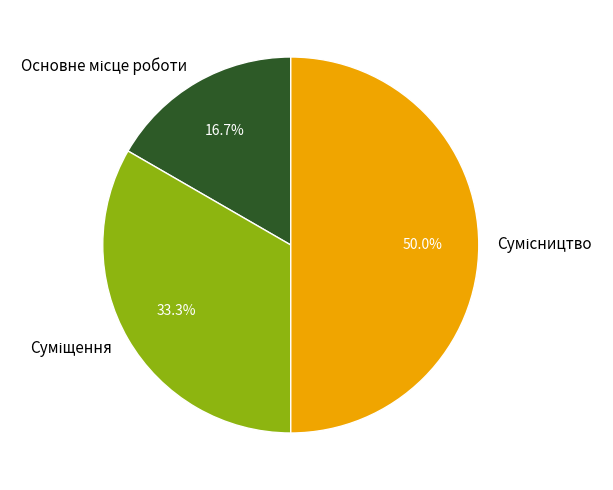

How many slices are in this pie chart?

3